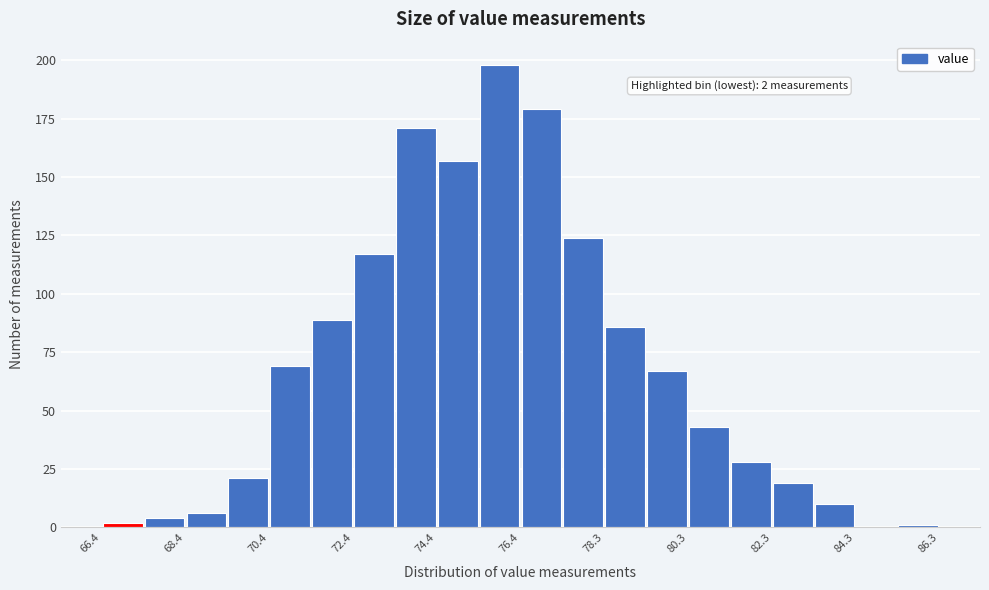

Over which range of the x-axis is the bar tallest?

75.4 to 76.4